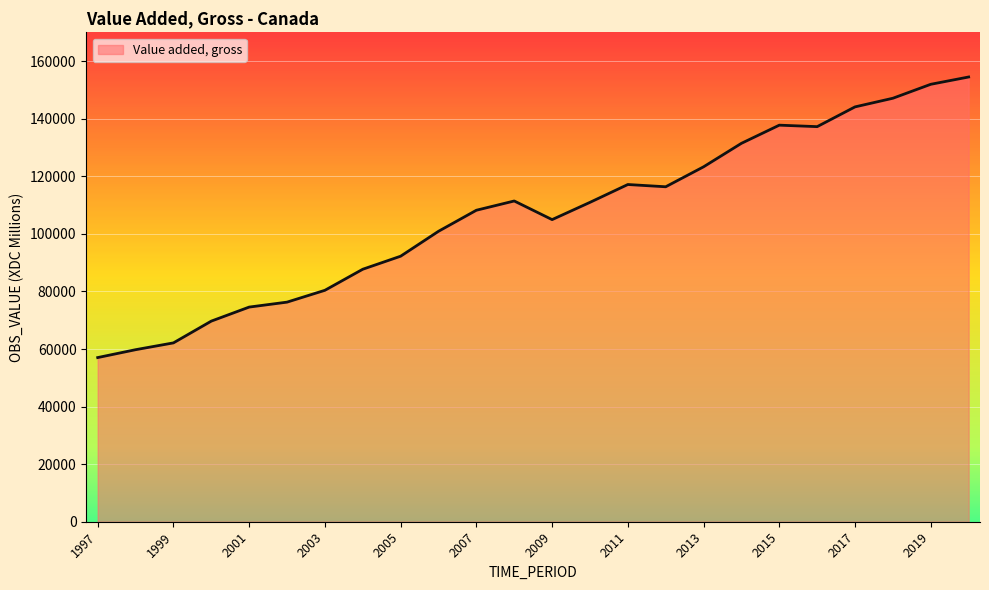

What is the difference between the maximum and minimum values?

97462